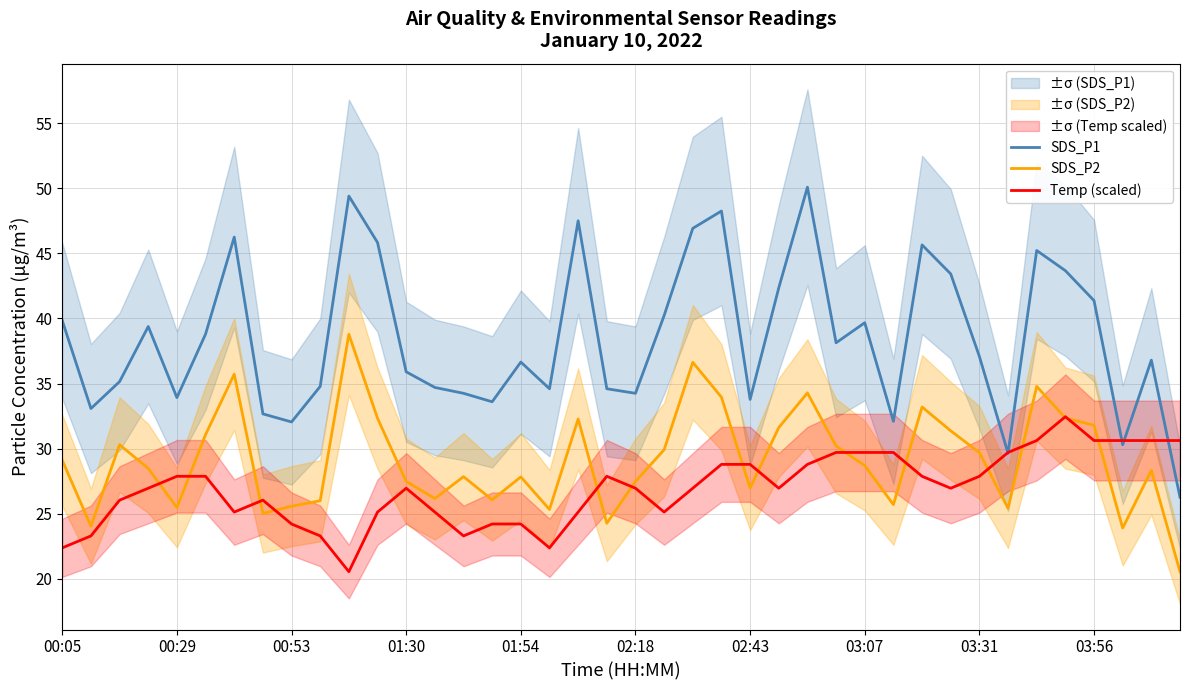

The value of Temp (scaled) at 34 is 30.6. True or false?

True